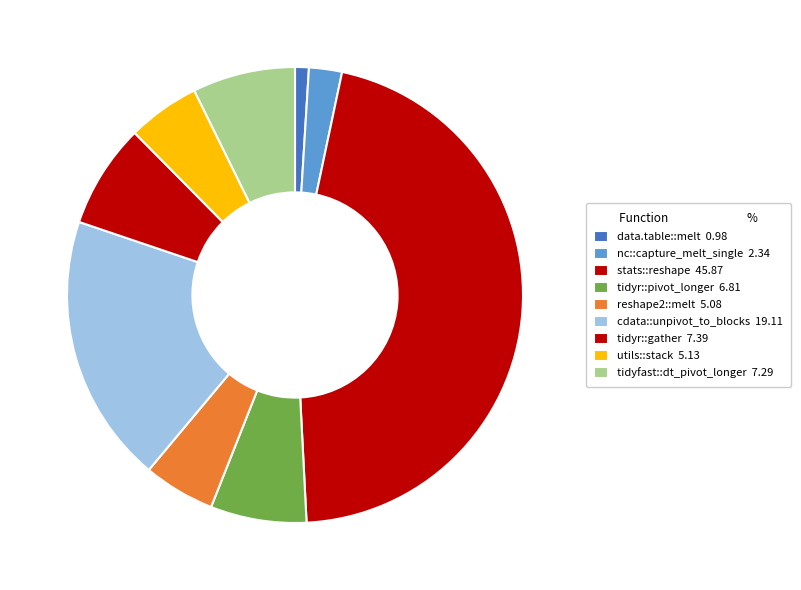

Count the number of slices in the pie.

9